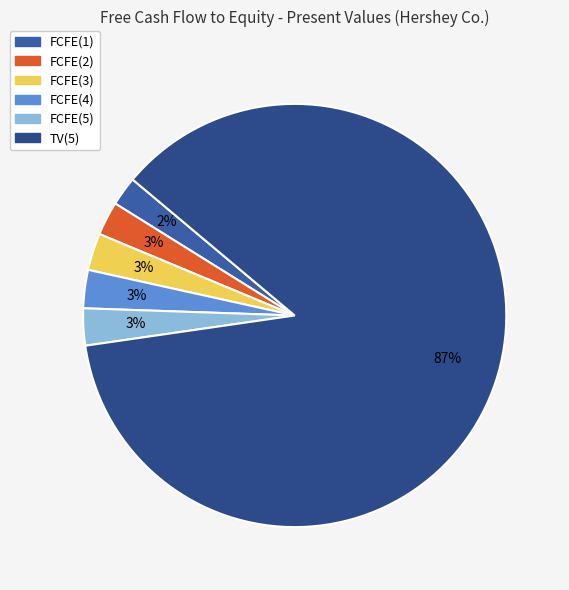

Which category has the smallest portion of the pie?

FCFE(1)